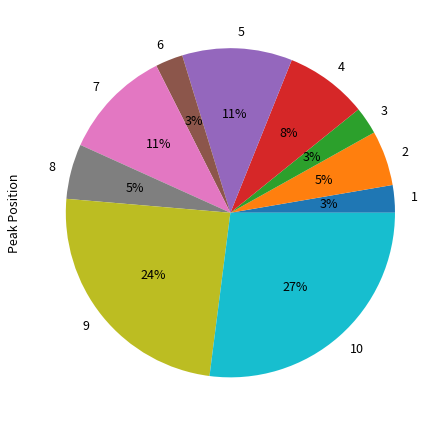

True or false: 4 accounts for 16% of the total.

False